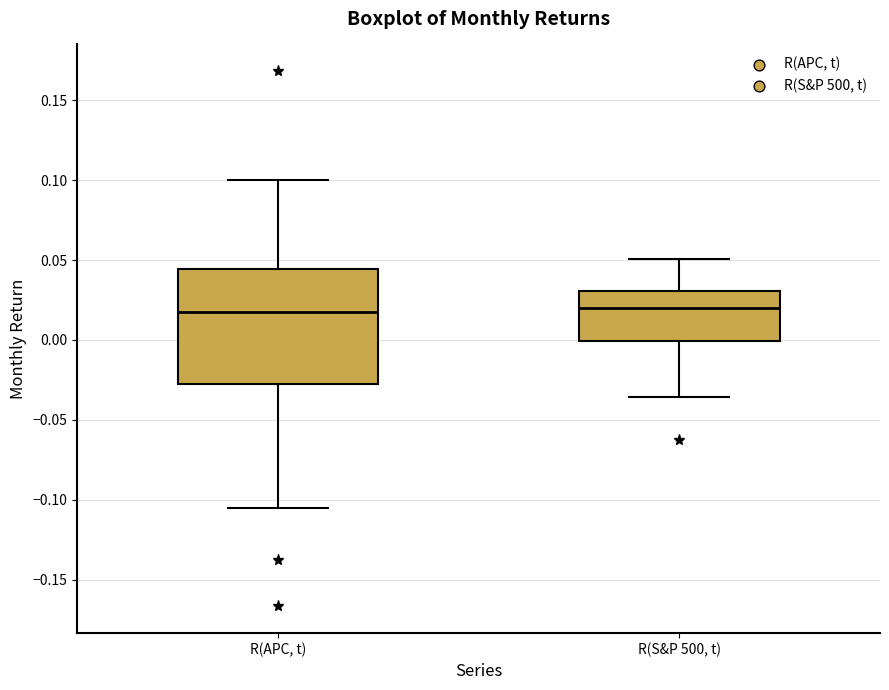

Where does the upper whisker of the box for R(APC, t) end on the y-axis? The values are not printed on the chart, so give them approximately, as read against the axis.

0.100